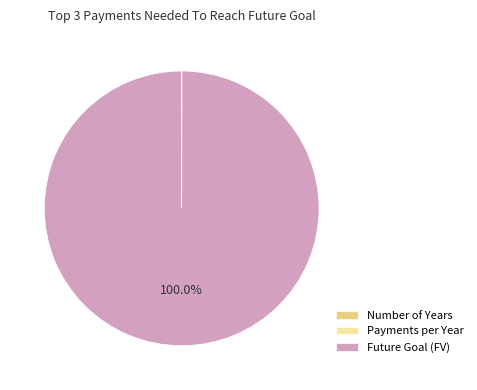

Does Future Goal (FV) represent more than half of the total?

Yes